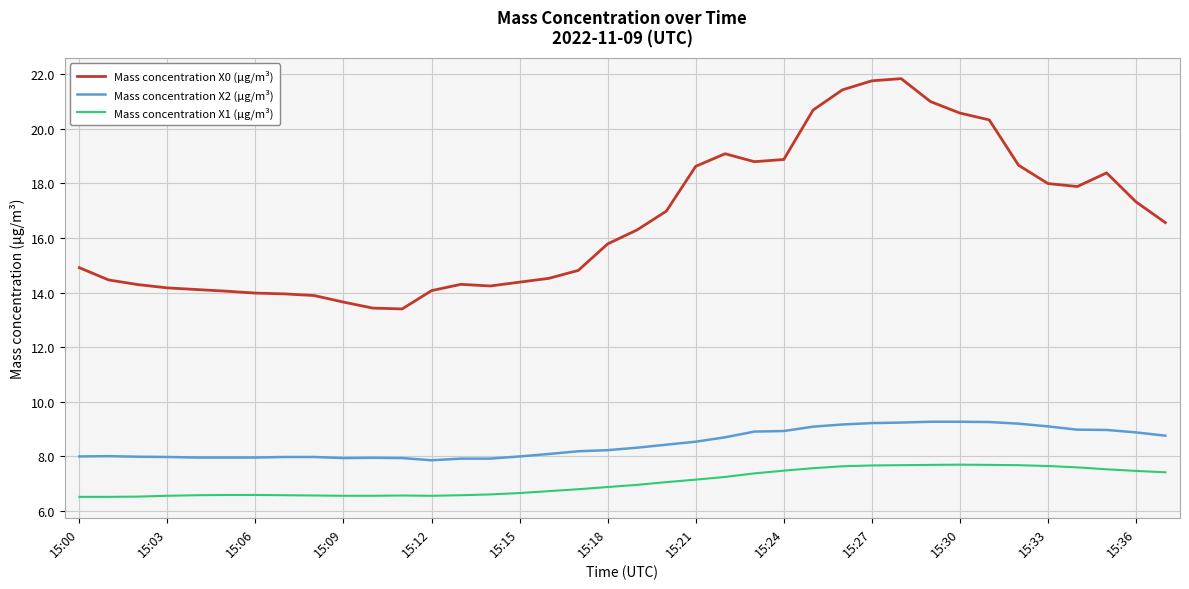

What is the maximum value for Mass concentration X1 (μg/m³)?

7.7